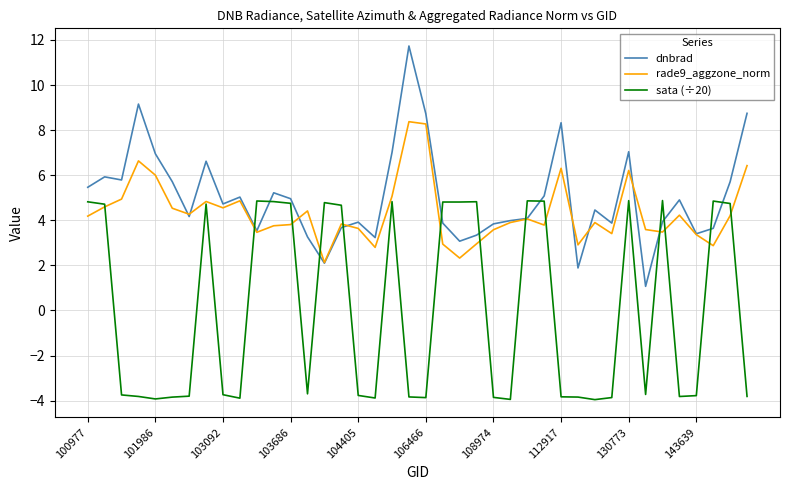

What is the highest value of the sata (÷20) series?

4.9